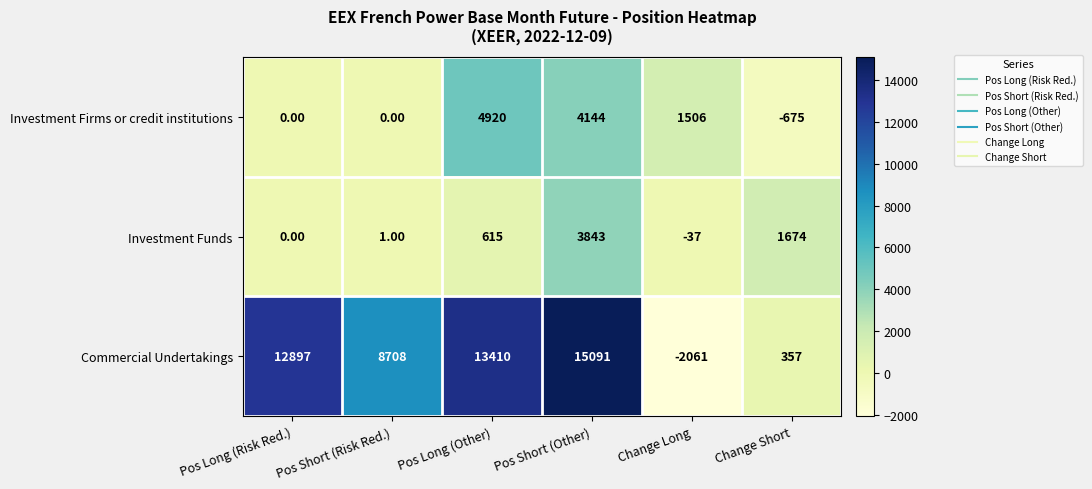

Where is Commercial Undertakings nearest to the value 6515?

Pos Short (Risk Red.)